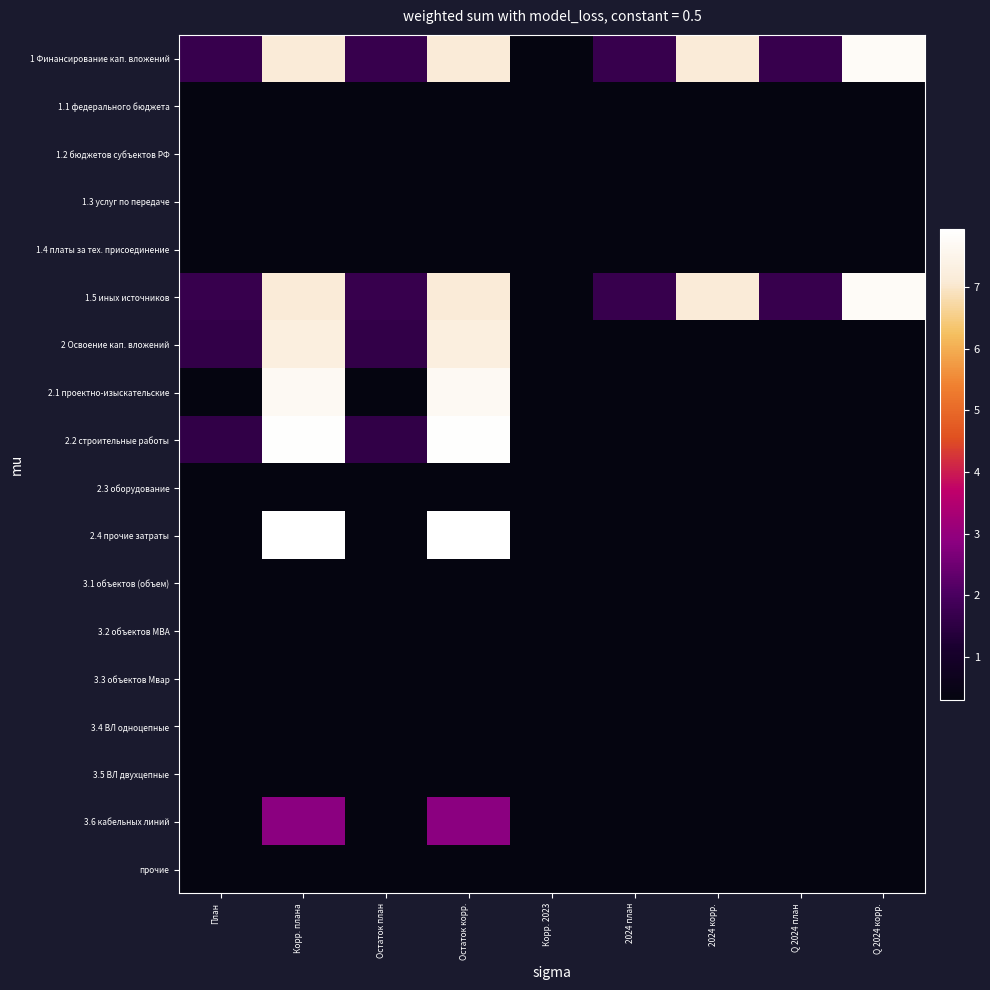

Reading left to right, transcribe all the data shown in this chart.

1 Финансирование кап. вложений: План=1.7	Корр. плана=7.1	Остаток план=1.7	Остаток корр.=7.1	Корр. 2023=0.3	2024 план=1.7	2024 корр.=7.1	Q 2024 план=1.7	Q 2024 корр.=7.8
1.1 федерального бюджета: План=0.3	Корр. плана=0.3	Остаток план=0.3	Остаток корр.=0.3	Корр. 2023=0.3	2024 план=0.3	2024 корр.=0.3	Q 2024 план=0.3	Q 2024 корр.=0.3
1.2 бюджетов субъектов РФ: План=0.3	Корр. плана=0.3	Остаток план=0.3	Остаток корр.=0.3	Корр. 2023=0.3	2024 план=0.3	2024 корр.=0.3	Q 2024 план=0.3	Q 2024 корр.=0.3
1.3 услуг по передаче: План=0.3	Корр. плана=0.3	Остаток план=0.3	Остаток корр.=0.3	Корр. 2023=0.3	2024 план=0.3	2024 корр.=0.3	Q 2024 план=0.3	Q 2024 корр.=0.3
1.4 платы за тех. присоединение: План=0.3	Корр. плана=0.3	Остаток план=0.3	Остаток корр.=0.3	Корр. 2023=0.3	2024 план=0.3	2024 корр.=0.3	Q 2024 план=0.3	Q 2024 корр.=0.3
1.5 иных источников: План=1.7	Корр. плана=7.1	Остаток план=1.7	Остаток корр.=7.1	Корр. 2023=0.3	2024 план=1.7	2024 корр.=7.1	Q 2024 план=1.7	Q 2024 корр.=7.8
2 Освоение кап. вложений: План=1.6	Корр. плана=7.3	Остаток план=1.6	Остаток корр.=7.3	Корр. 2023=0.3	2024 план=0.3	2024 корр.=0.3	Q 2024 план=0.3	Q 2024 корр.=0.3
2.1 проектно-изыскательские: План=0.3	Корр. плана=7.7	Остаток план=0.3	Остаток корр.=7.7	Корр. 2023=0.3	2024 план=0.3	2024 корр.=0.3	Q 2024 план=0.3	Q 2024 корр.=0.3
2.2 строительные работы: План=1.6	Корр. плана=7.9	Остаток план=1.6	Остаток корр.=7.9	Корр. 2023=0.3	2024 план=0.3	2024 корр.=0.3	Q 2024 план=0.3	Q 2024 корр.=0.3
2.3 оборудование: План=0.3	Корр. плана=0.3	Остаток план=0.3	Остаток корр.=0.3	Корр. 2023=0.3	2024 план=0.3	2024 корр.=0.3	Q 2024 план=0.3	Q 2024 корр.=0.3
2.4 прочие затраты: План=0.3	Корр. плана=8.0	Остаток план=0.3	Остаток корр.=8.0	Корр. 2023=0.3	2024 план=0.3	2024 корр.=0.3	Q 2024 план=0.3	Q 2024 корр.=0.3
3.1 объектов (объем): План=0.3	Корр. плана=0.3	Остаток план=0.3	Остаток корр.=0.3	Корр. 2023=0.3	2024 план=0.3	2024 корр.=0.3	Q 2024 план=0.3	Q 2024 корр.=0.3
3.2 объектов МВА: План=0.3	Корр. плана=0.3	Остаток план=0.3	Остаток корр.=0.3	Корр. 2023=0.3	2024 план=0.3	2024 корр.=0.3	Q 2024 план=0.3	Q 2024 корр.=0.3
3.3 объектов Мвар: План=0.3	Корр. плана=0.3	Остаток план=0.3	Остаток корр.=0.3	Корр. 2023=0.3	2024 план=0.3	2024 корр.=0.3	Q 2024 план=0.3	Q 2024 корр.=0.3
3.4 ВЛ одноцепные: План=0.3	Корр. плана=0.3	Остаток план=0.3	Остаток корр.=0.3	Корр. 2023=0.3	2024 план=0.3	2024 корр.=0.3	Q 2024 план=0.3	Q 2024 корр.=0.3
3.5 ВЛ двухцепные: План=0.3	Корр. плана=0.3	Остаток план=0.3	Остаток корр.=0.3	Корр. 2023=0.3	2024 план=0.3	2024 корр.=0.3	Q 2024 план=0.3	Q 2024 корр.=0.3
3.6 кабельных линий: План=0.3	Корр. плана=2.9	Остаток план=0.3	Остаток корр.=2.9	Корр. 2023=0.3	2024 план=0.3	2024 корр.=0.3	Q 2024 план=0.3	Q 2024 корр.=0.3
прочие: План=0.3	Корр. плана=0.3	Остаток план=0.3	Остаток корр.=0.3	Корр. 2023=0.3	2024 план=0.3	2024 корр.=0.3	Q 2024 план=0.3	Q 2024 корр.=0.3